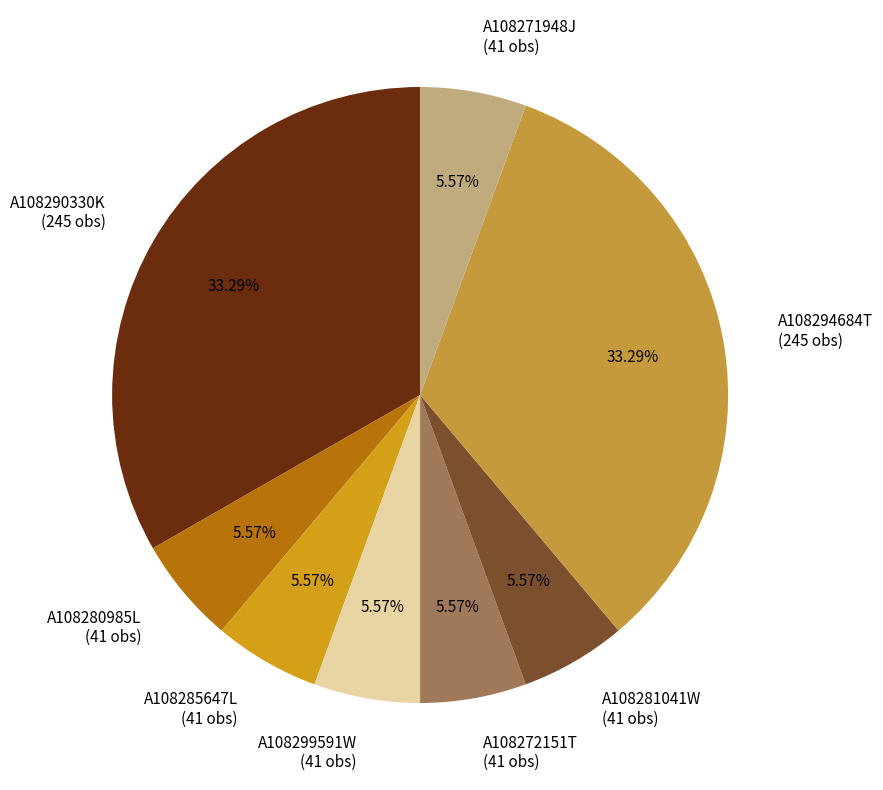

Is A108272151T (41 obs) the majority of the pie?

No